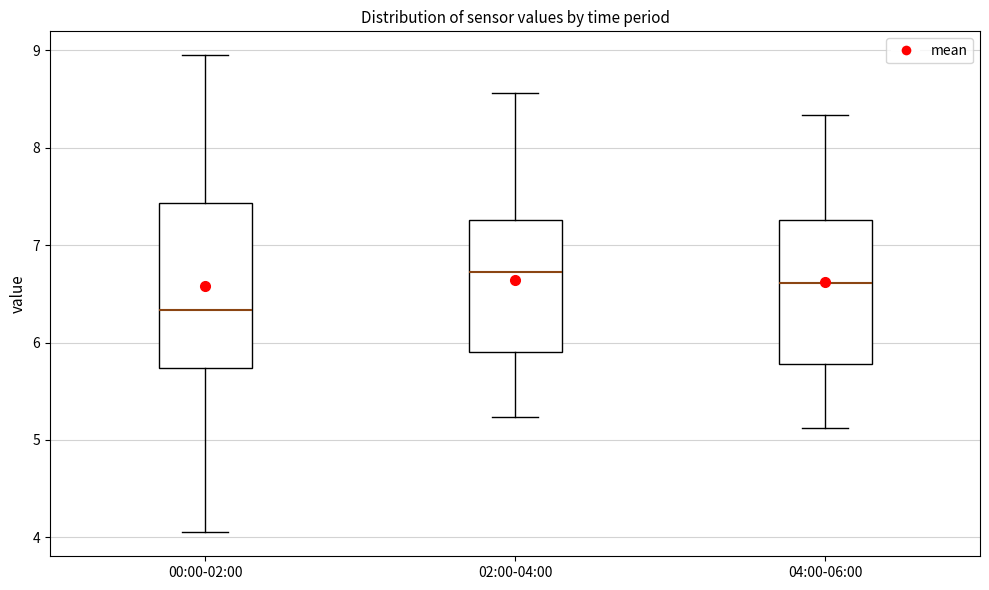

Where does the median line of the box for 00:00-02:00 sit on the y-axis? The values are not printed on the chart, so give them approximately, as read against the axis.

6.3